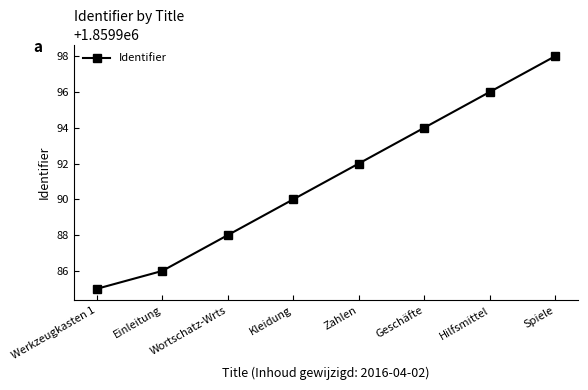

Reading left to right, extract all data points from this chart.

1859985	1859986	1859988	1859990	1859992	1859994	1859996	1859998